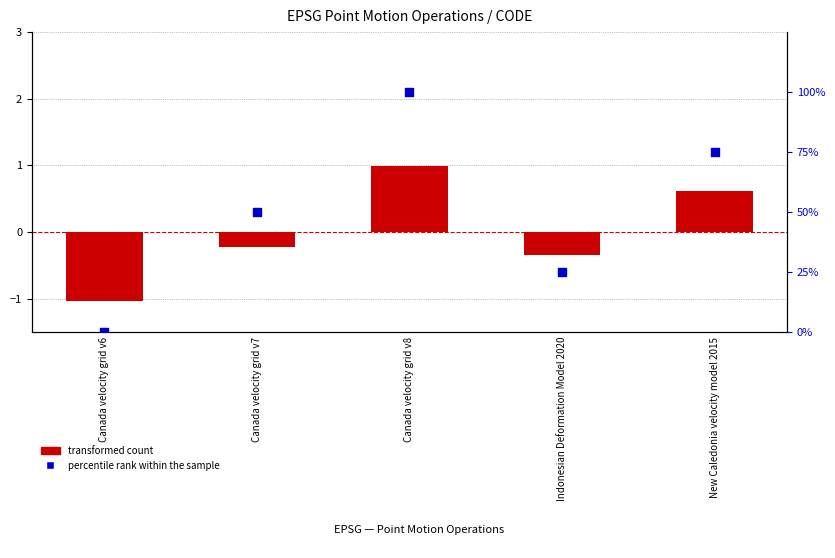

Which series has the largest Y range (max minus min)?

percentile rank within the sample